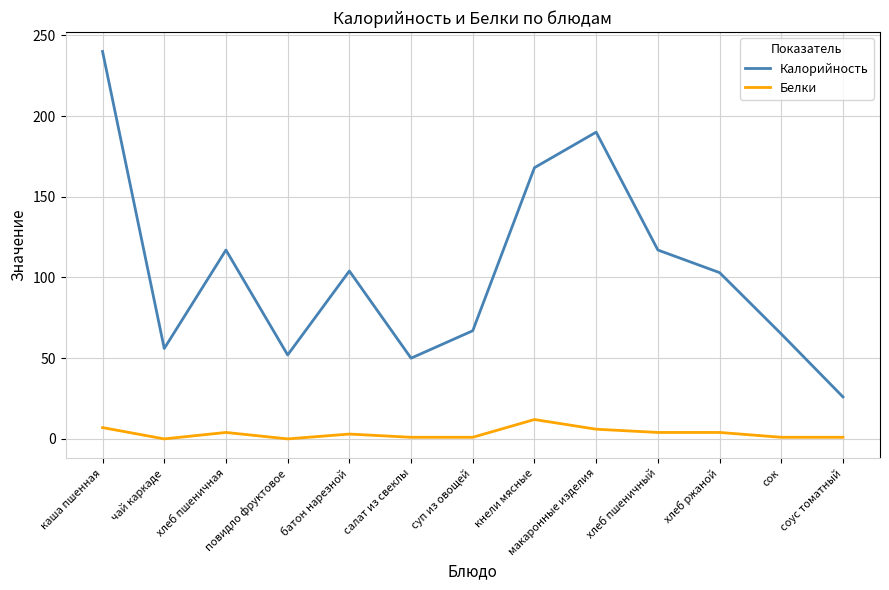

What value does the Белки series have at салат из свеклы?

1